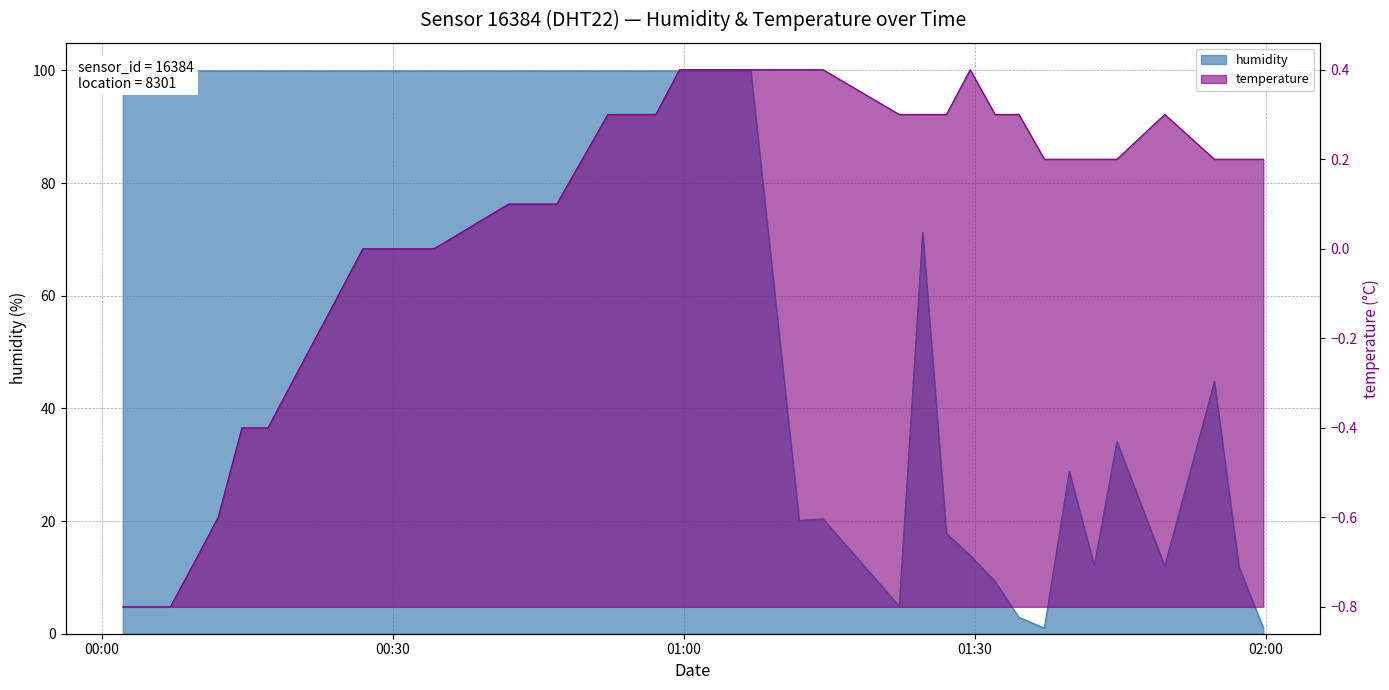

What is the value of the temperature point at the 24th from the left?

0.4